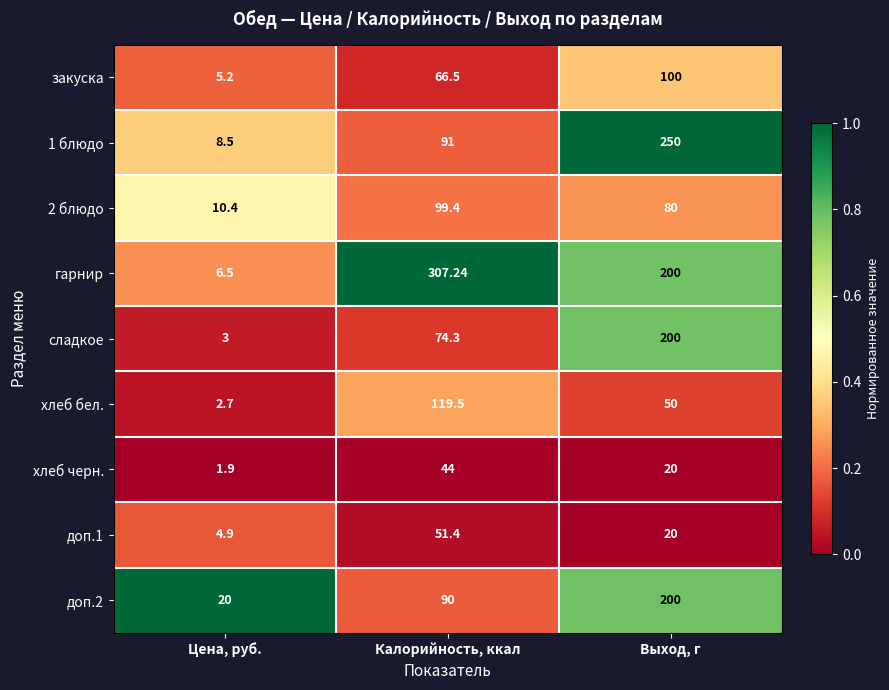

Which series has the largest total across all categories?

гарнир